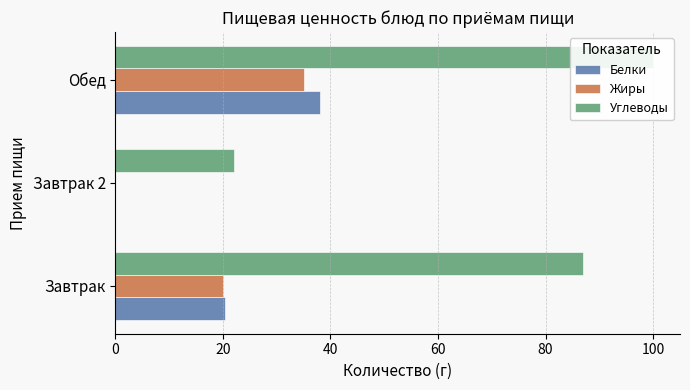

Is the value of Белки at Обед greater than the value of Углеводы at Завтрак 2?

Yes